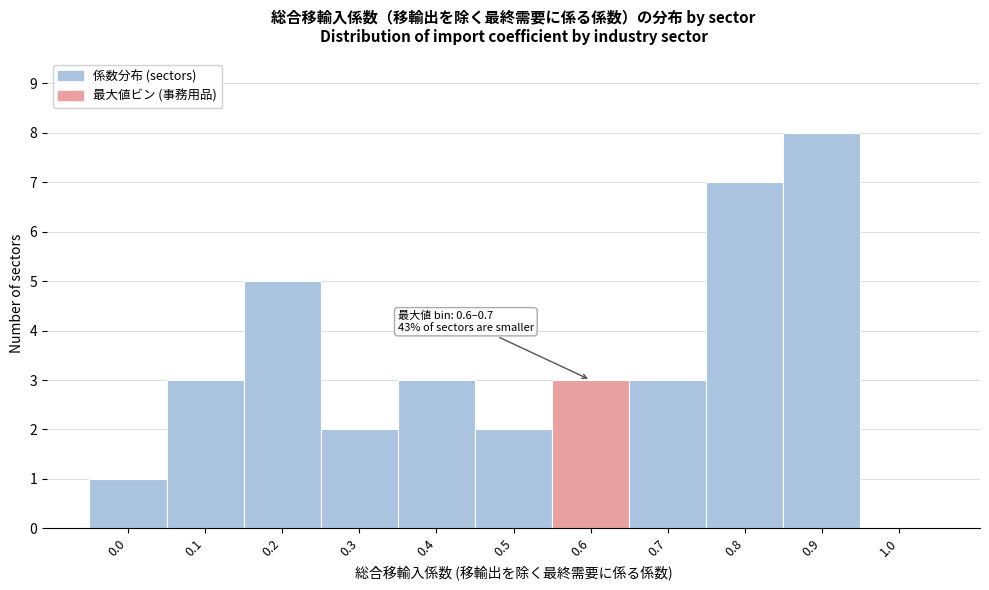

Reading right to left, what are all the values shown in this chart?

1.0=0	0.9=8	0.8=7	0.7=3	0.6=3	0.5=2	0.4=3	0.3=2	0.2=5	0.1=3	0.0=1